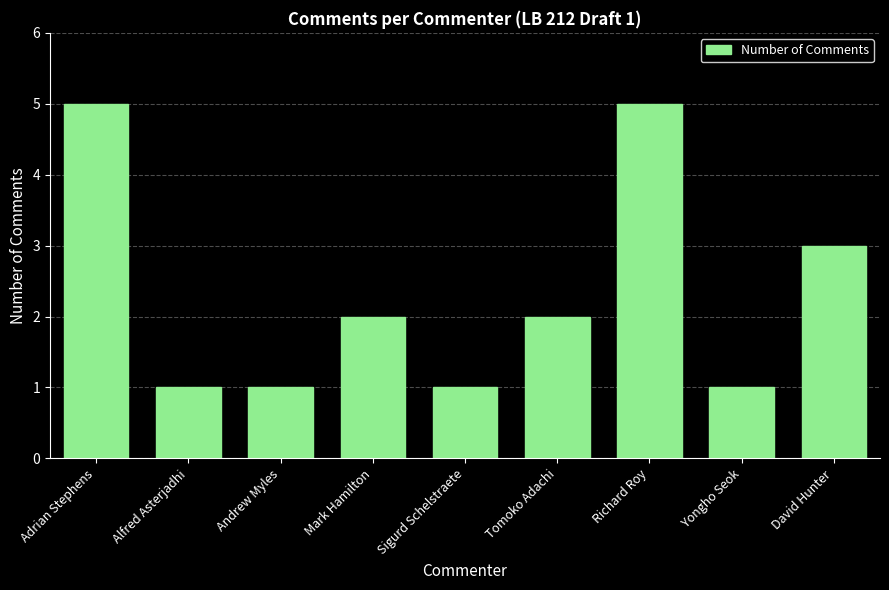

What is the difference between the maximum and minimum values?

4